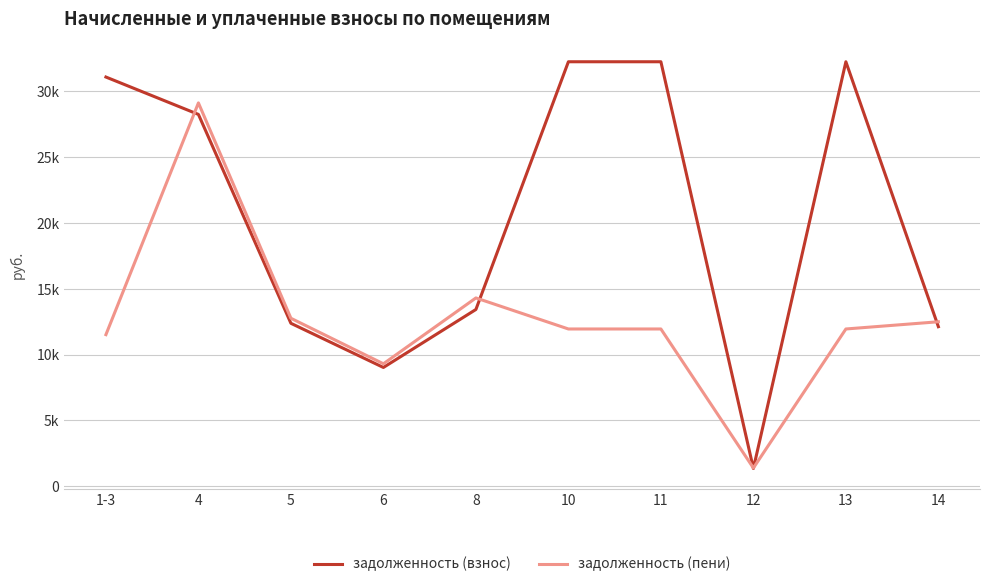

What is the value of the задолженность (взнос) point at the 4th from the left?

9026.6